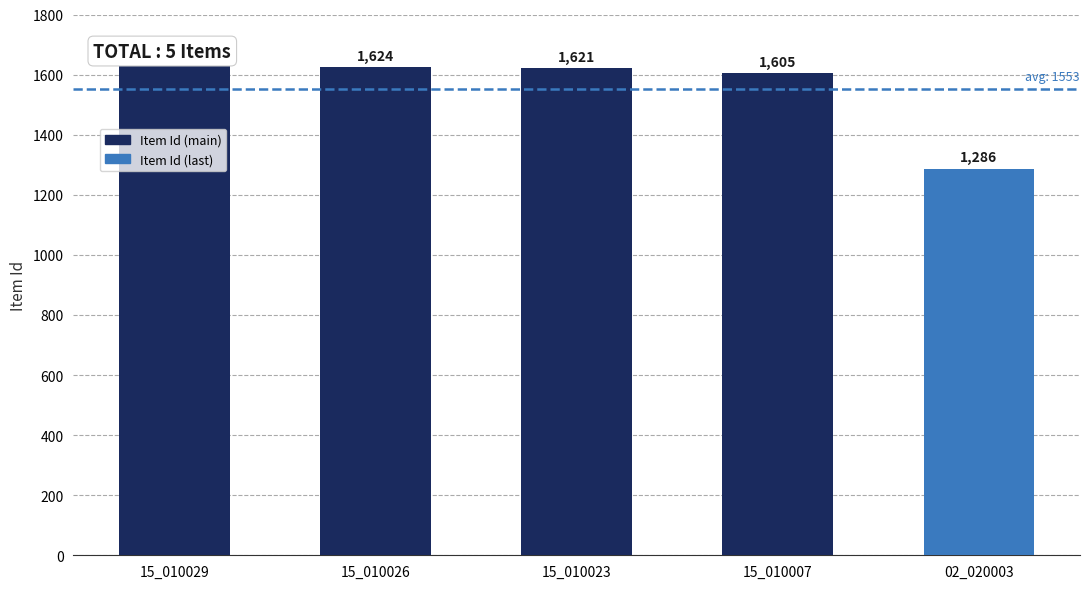

What is the greatest value displayed?

1627